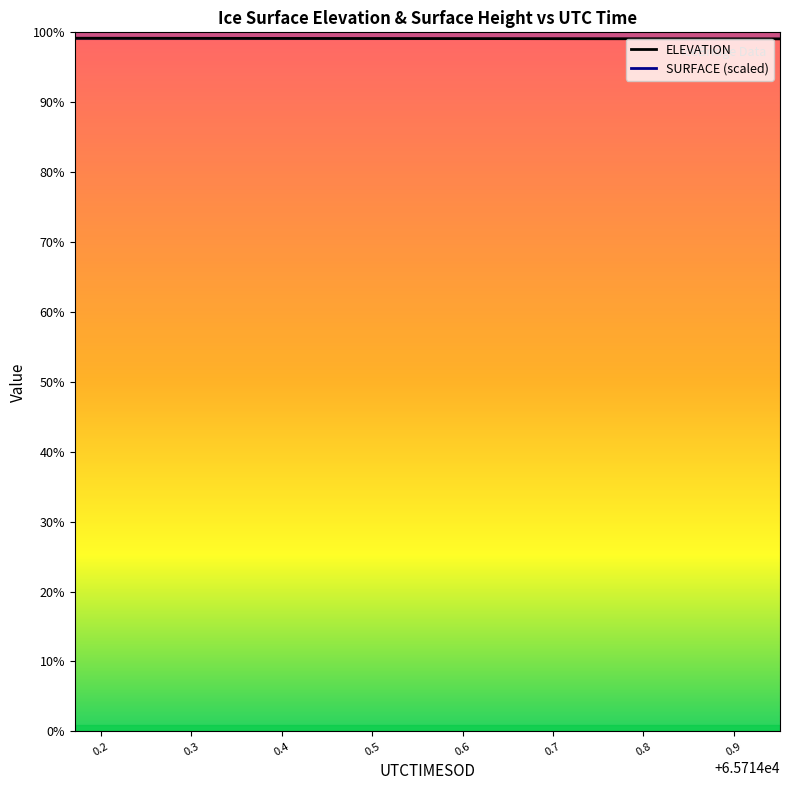

Is it true that SURFACE (scaled) equals 1709.6 at 0.5?

True